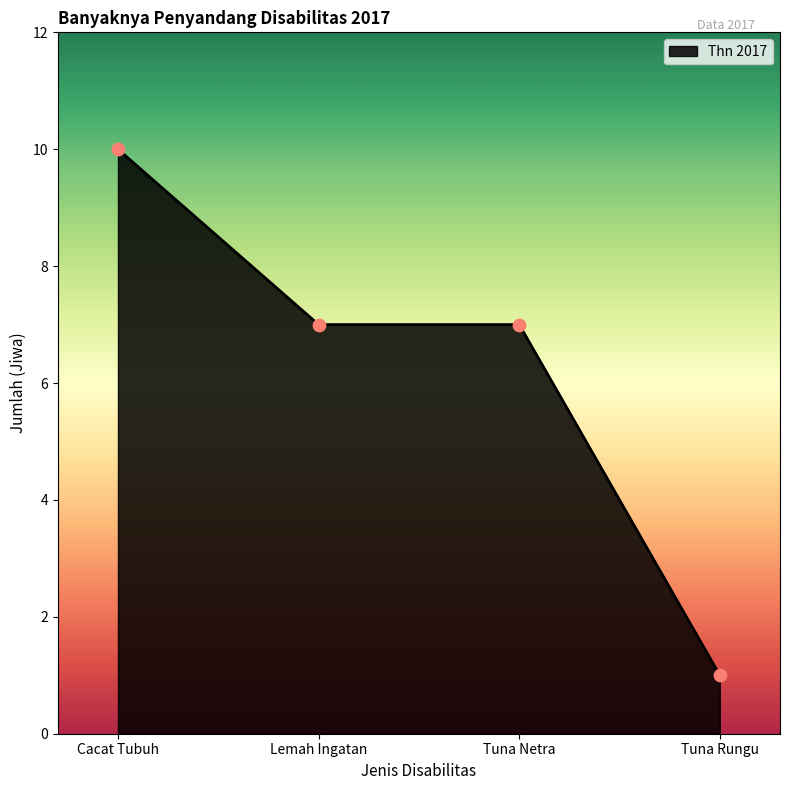

Which has a higher value, Tuna Rungu or Lemah Ingatan?

Lemah Ingatan